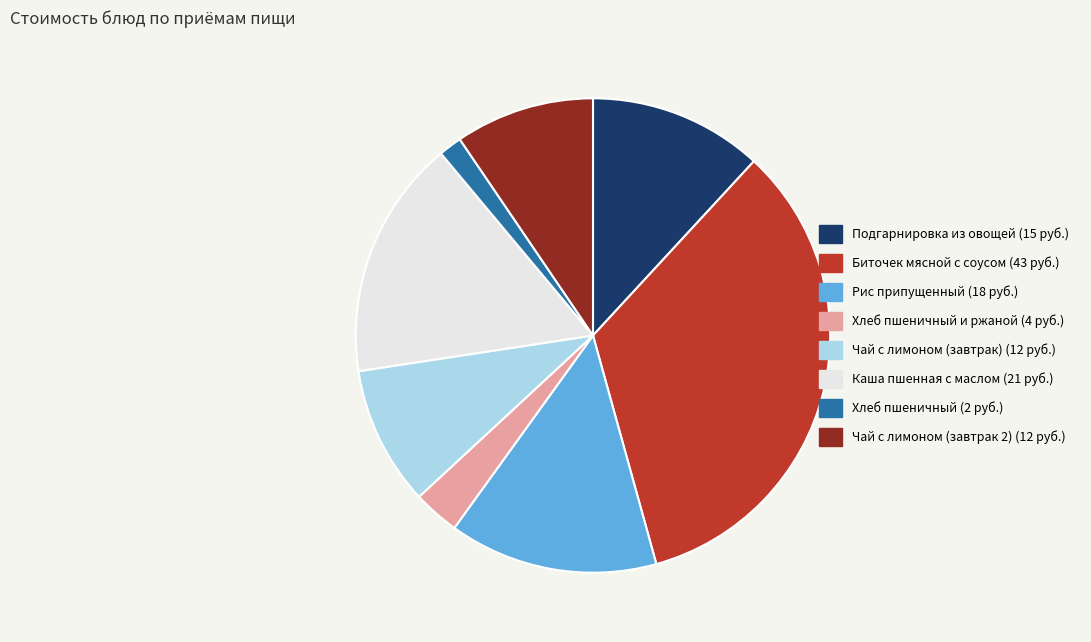

Does any single category account for the majority?

No